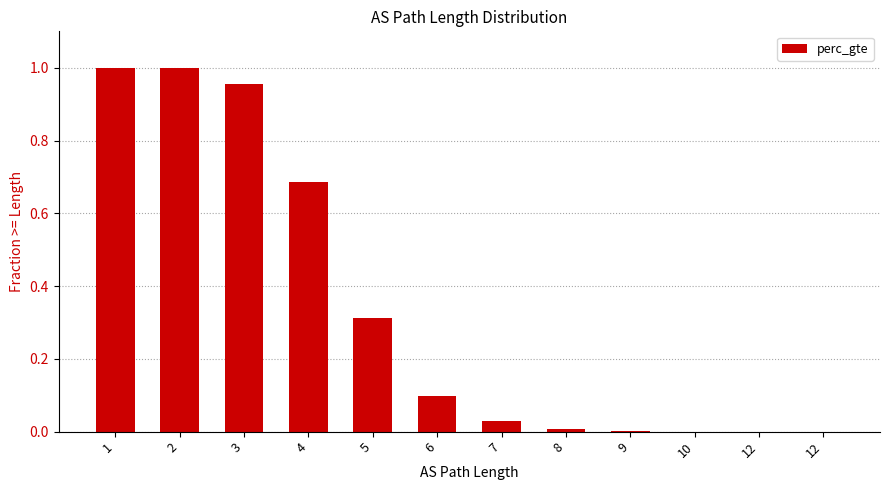

List the labels in order of value, largest first.

1, 2, 3, 4, 5, 6, 7, 8, 9, 10, 12, 12